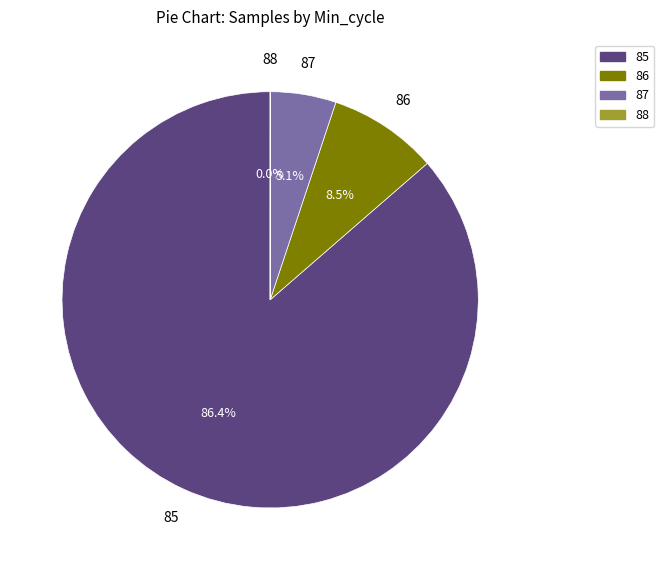

Is there any slice that represents more than half of the pie?

Yes